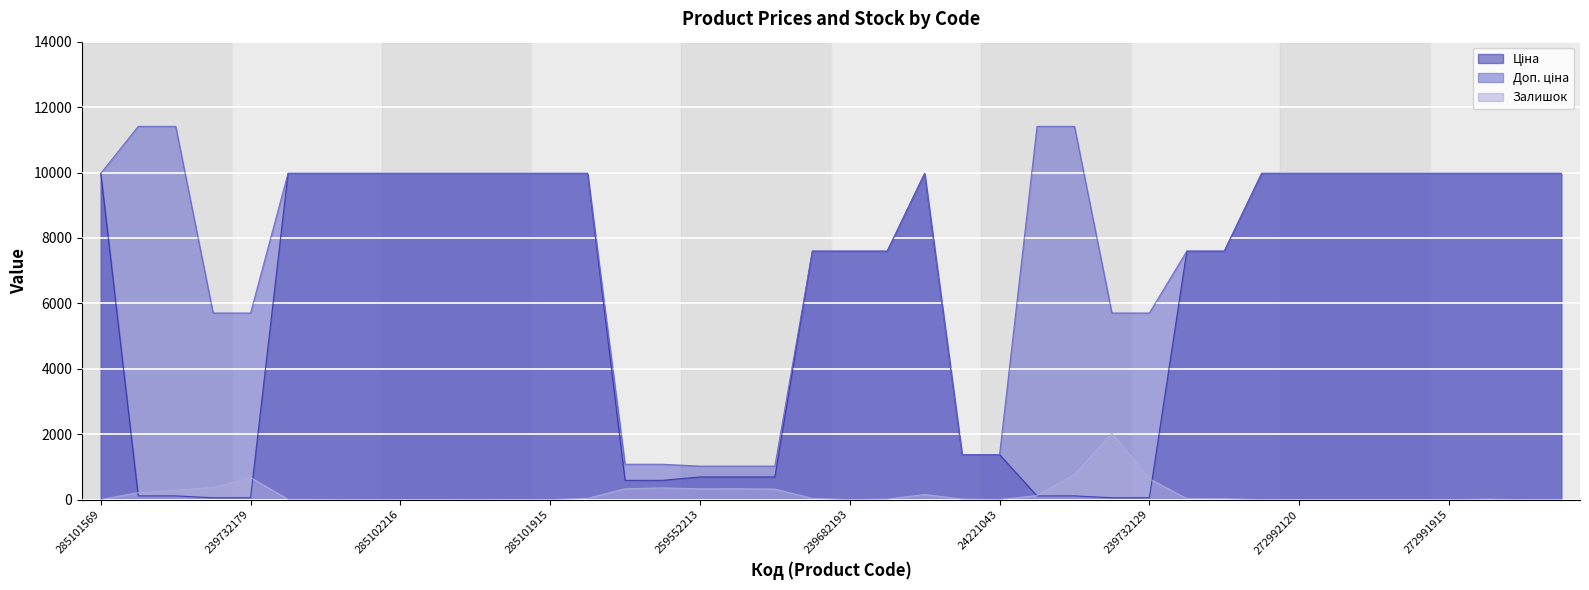

How many distinct data groups are displayed?

3